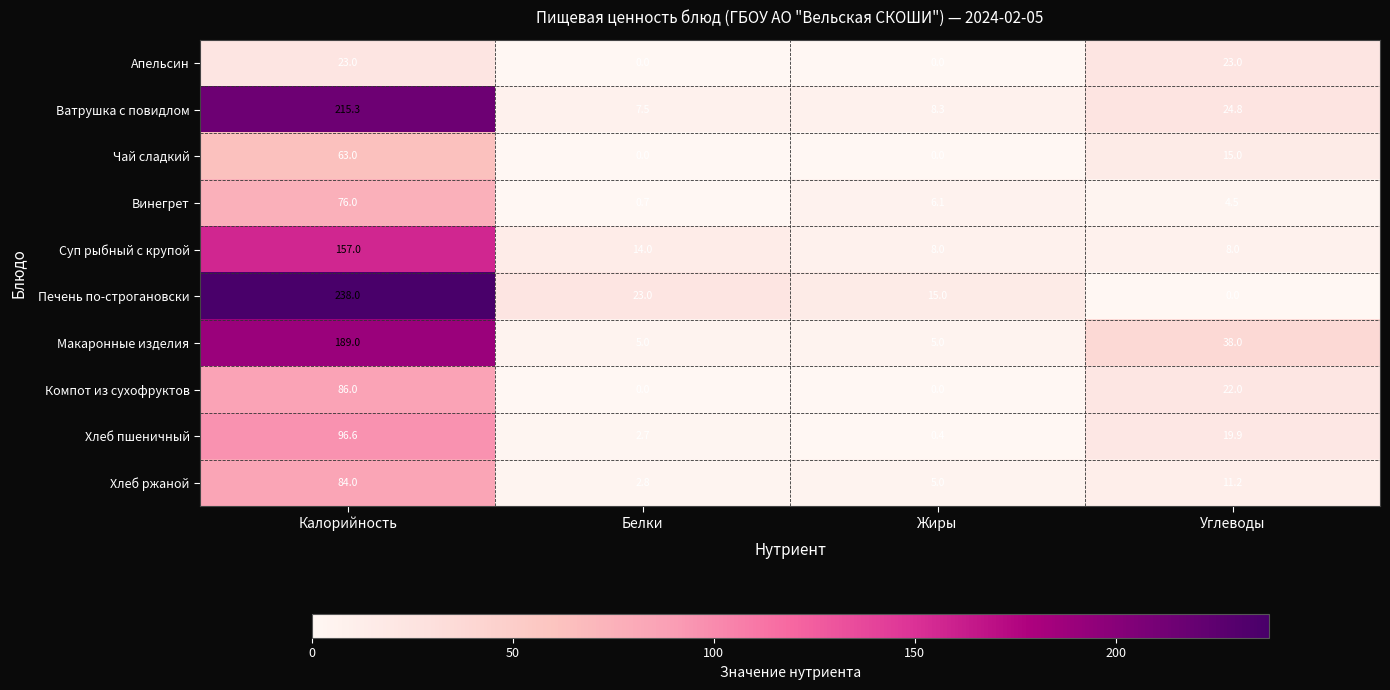

Count the number of data series in this chart.

10